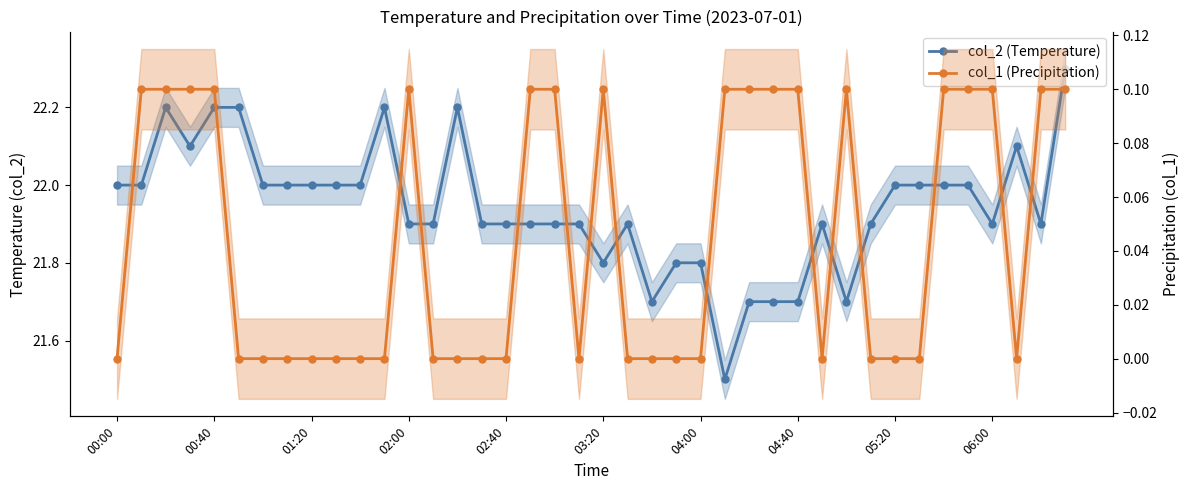

How many col_2 (Temperature) values are between 21 and 22?

32